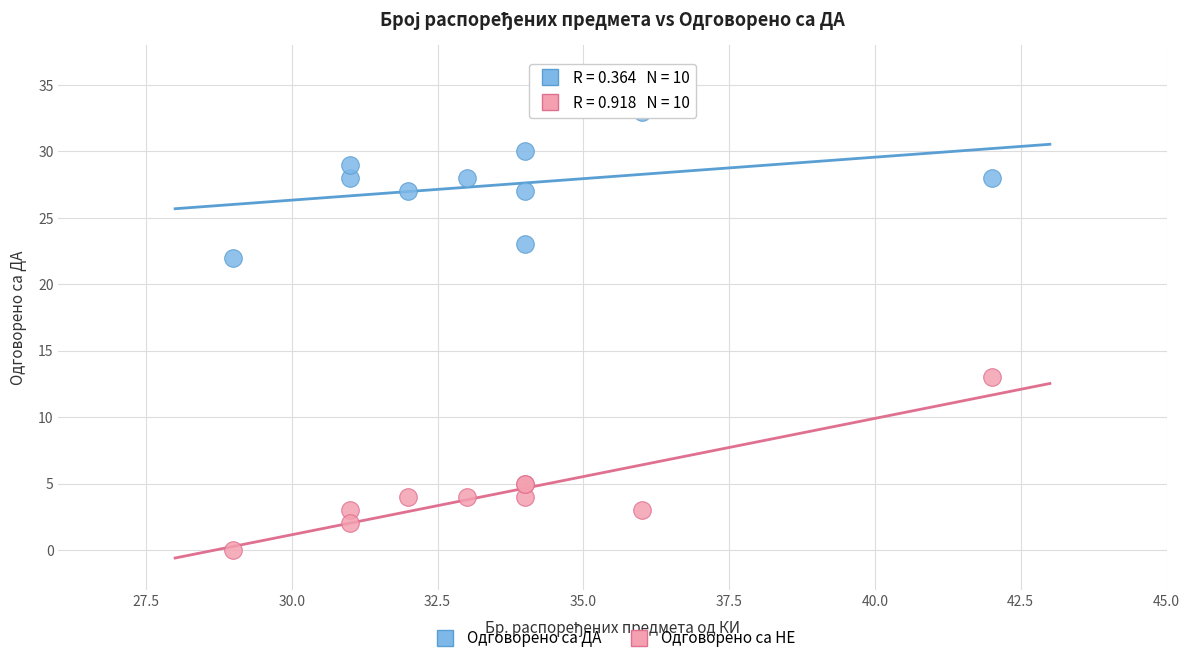

Which series contains the lowest Y value?

Одговорено са НЕ